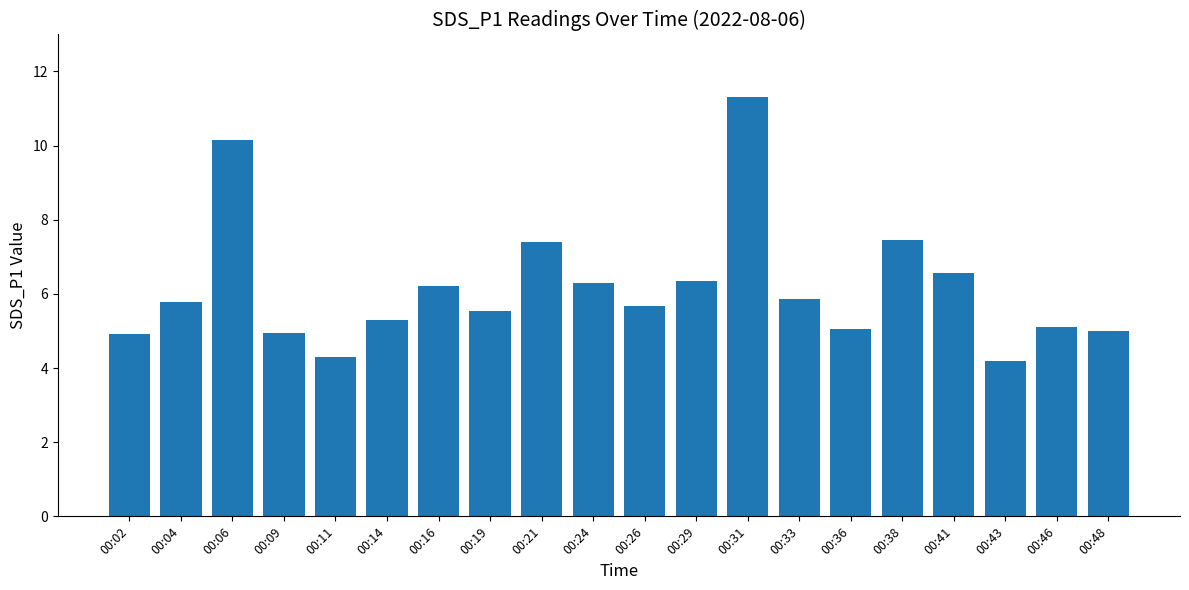

What is the minimum value shown in the chart?

4.2